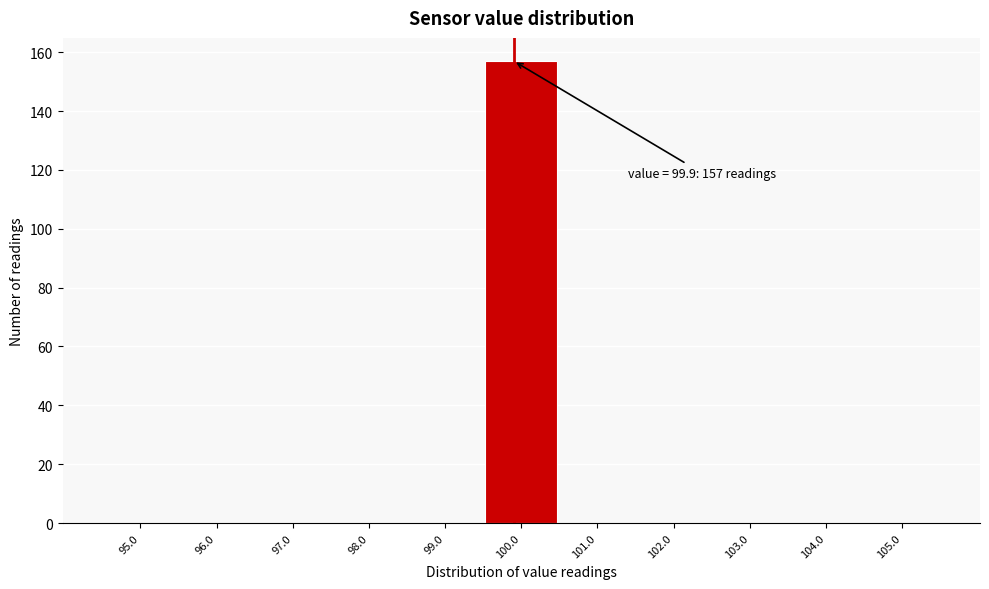

Which range on the x-axis has the tallest bar?

99.5 to 100.5